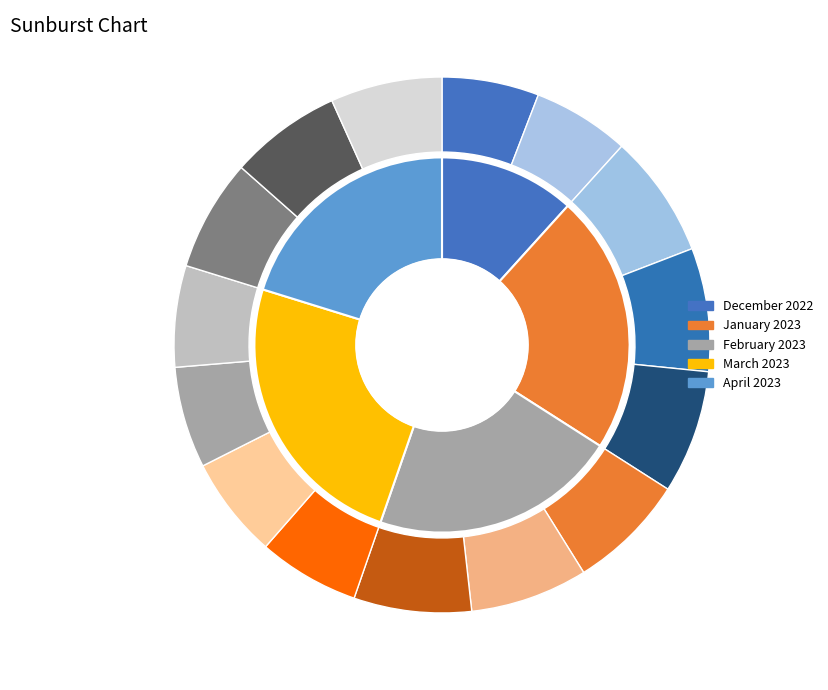

Does December 2022 account for over 50% of the chart?

No